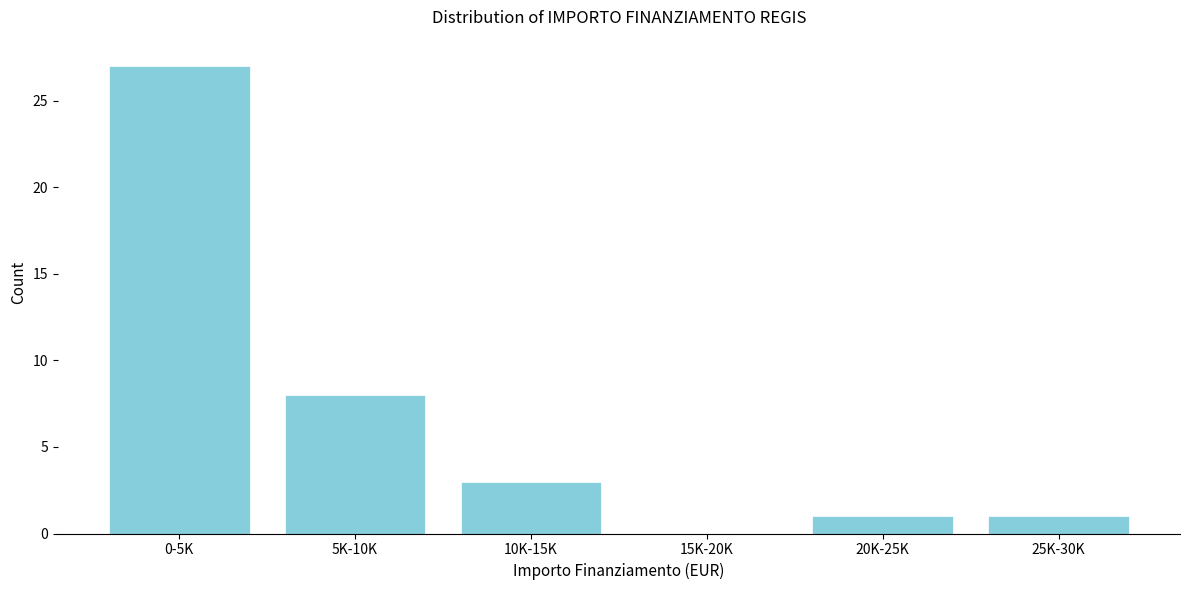

Reading right to left, what are all the values shown in this chart?

25K-30K=1	20K-25K=1	15K-20K=0	10K-15K=3	5K-10K=8	0-5K=27